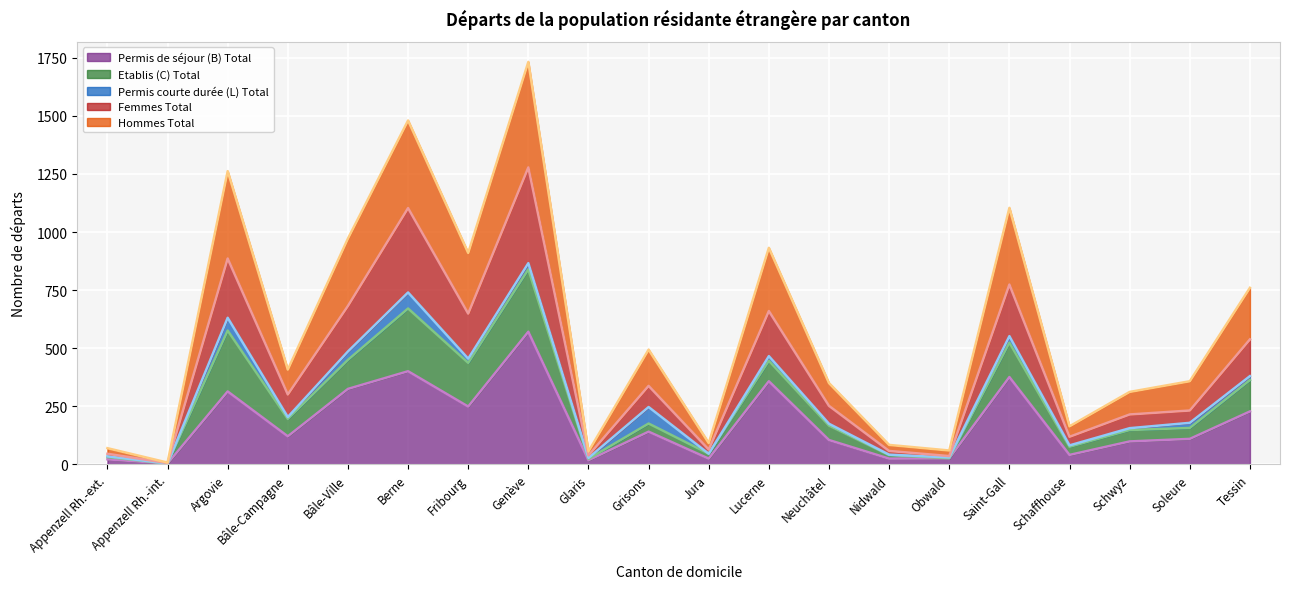

True or false: Hommes Total and Femmes Total intersect in this chart.

False